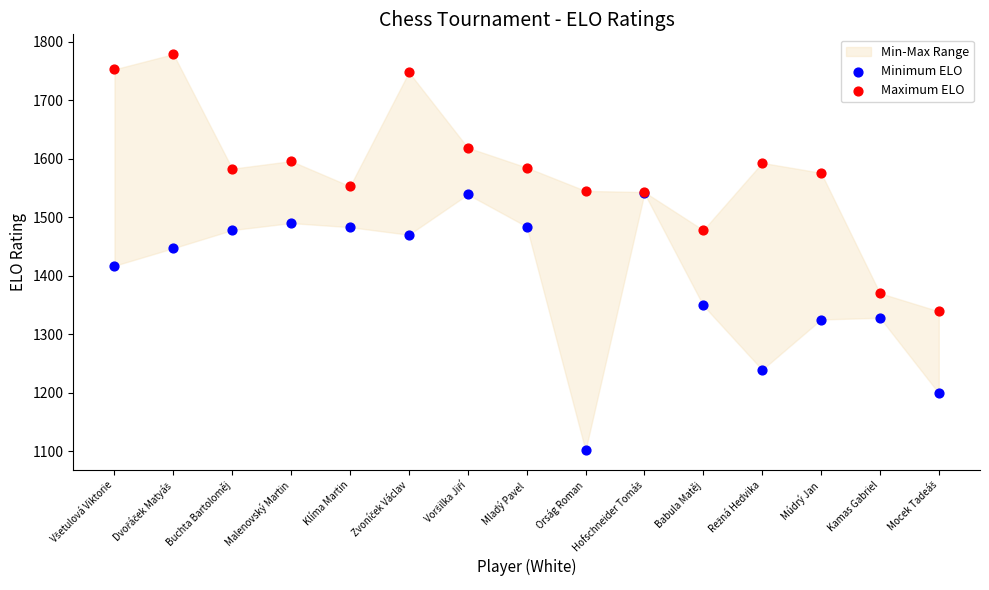

Which series has the widest spread of Y values?

Minimum ELO